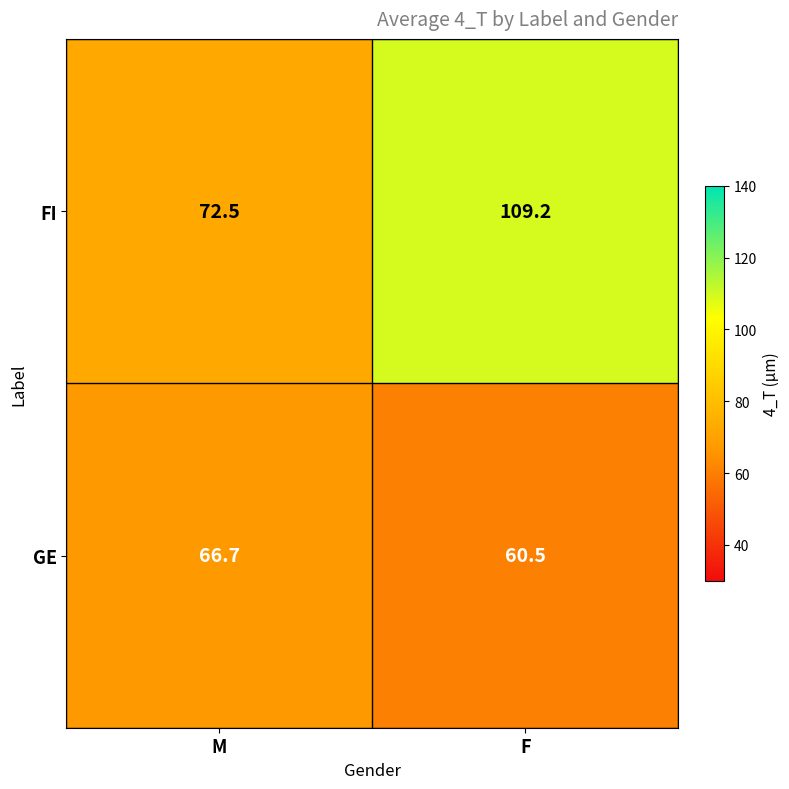

Count the number of categories in the chart.

2